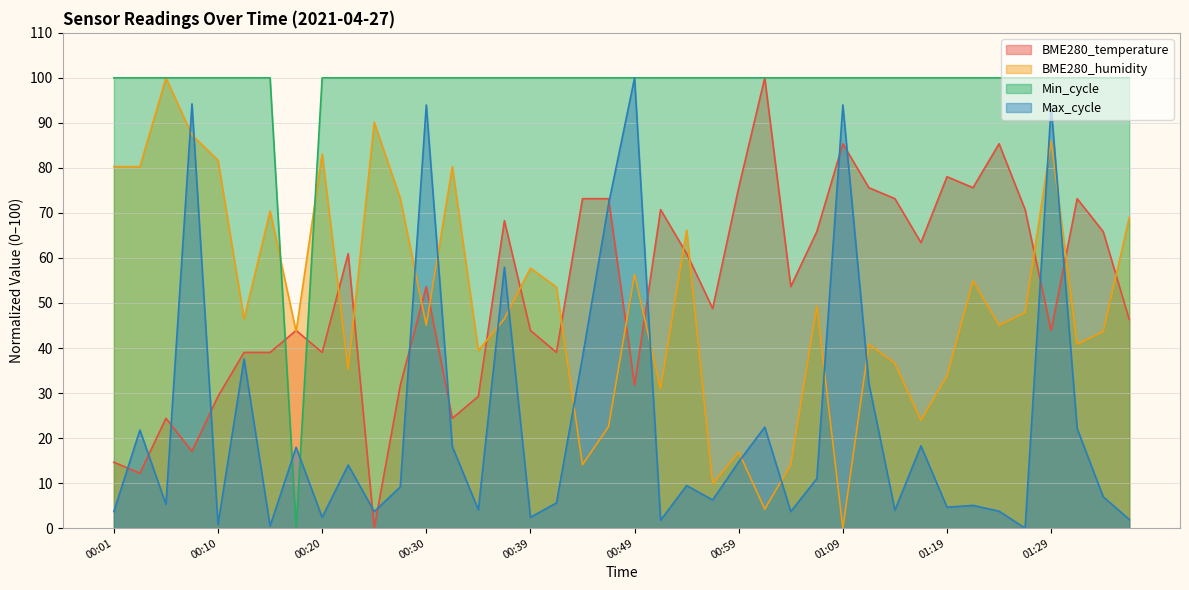

What is the sum of the BME280_temperature values at 00:42 and 00:13?

78.0